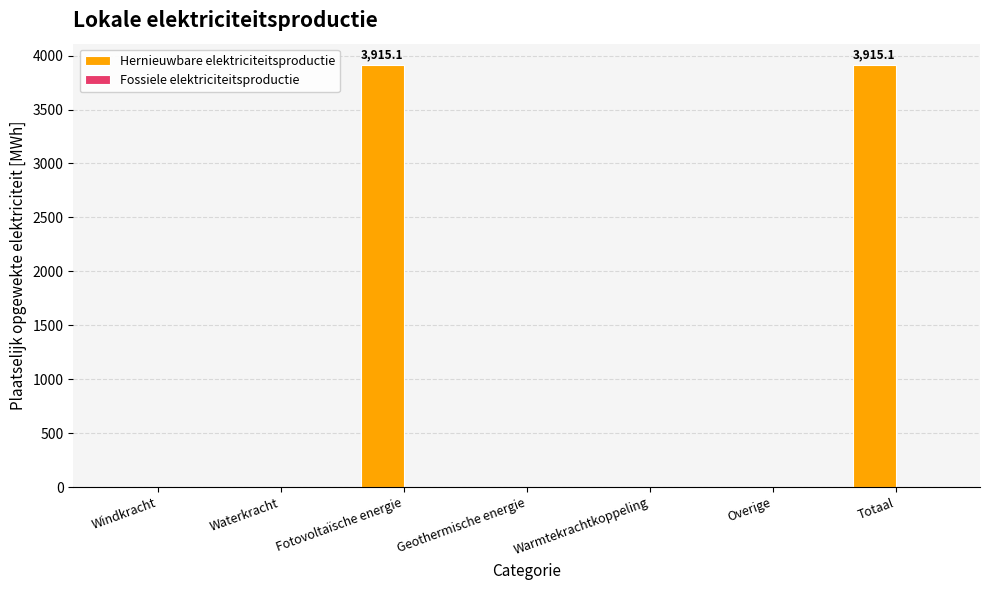

What is the maximum value shown in the chart?

3915.1